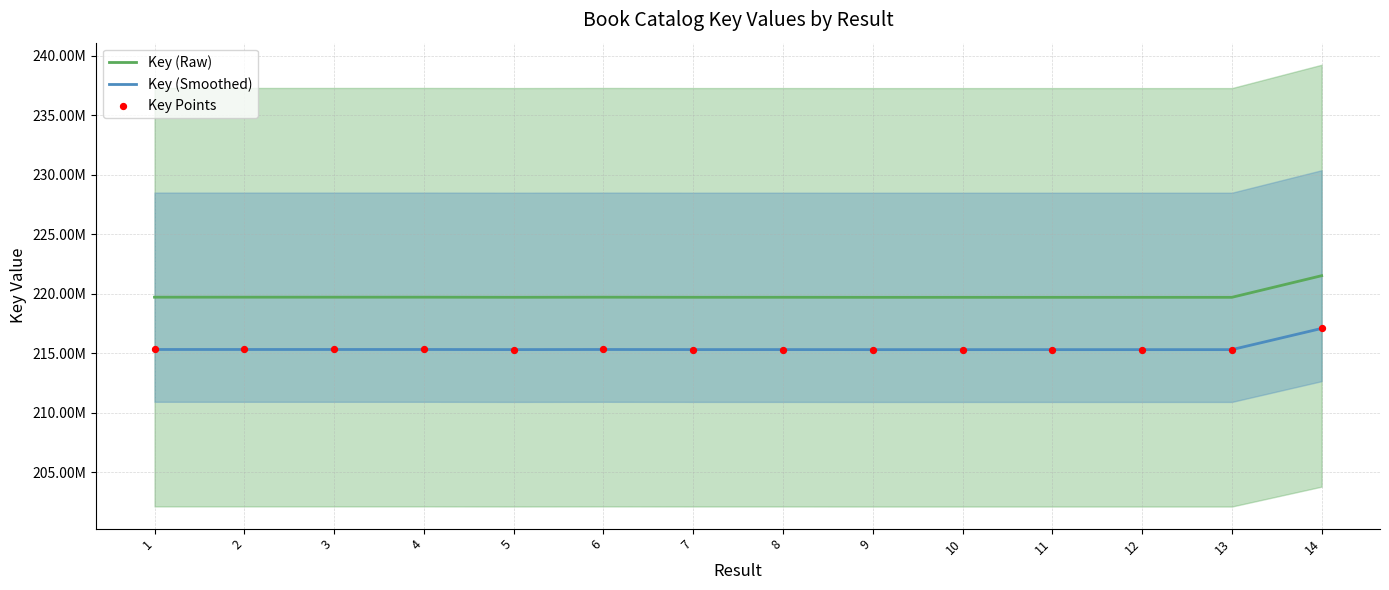

Which series has the largest total across all categories?

Key (Raw)